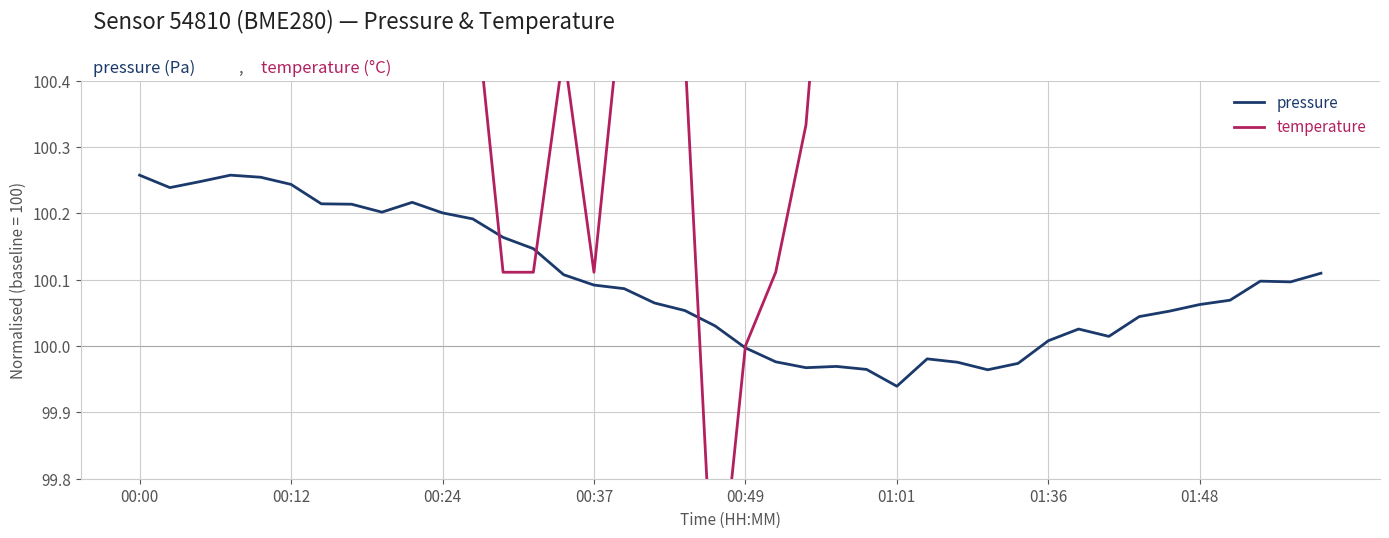

What is the approximate value of temperature at 00:37?

100.1